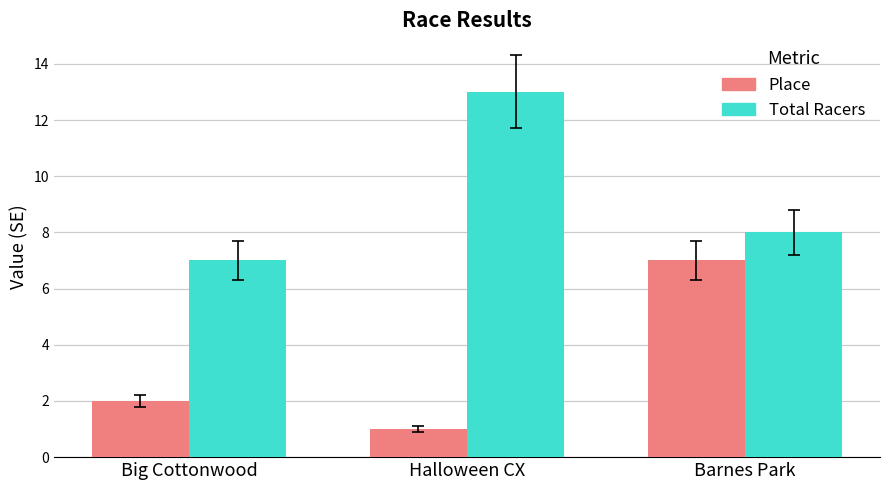

What is the difference between the highest and lowest values at Halloween CX?

12